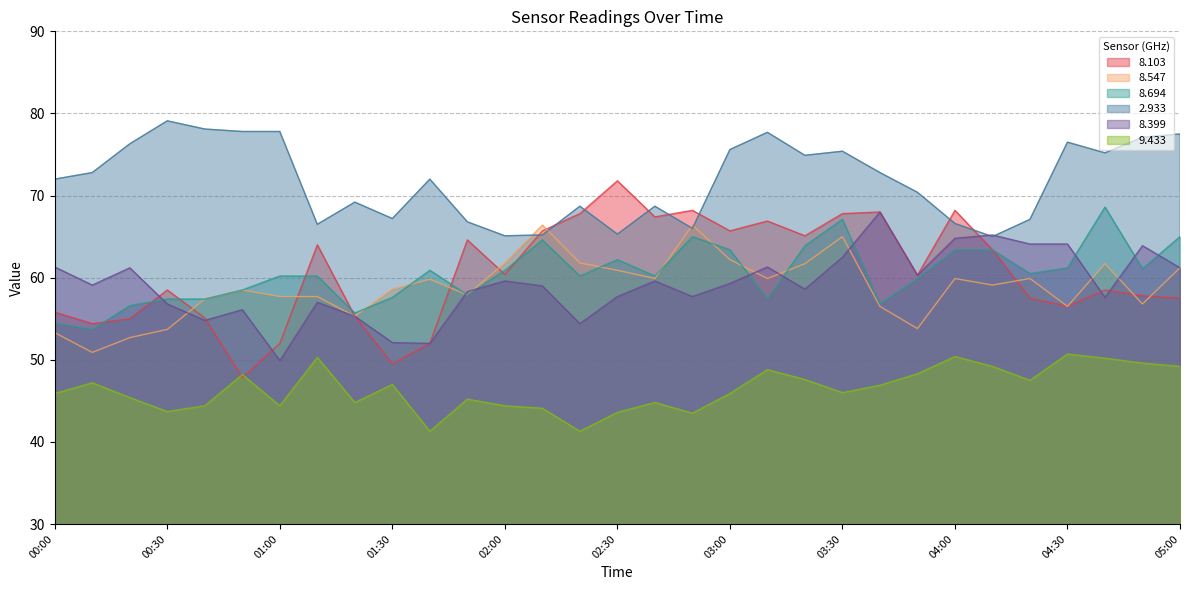

At which category does   8.694 reach its first local peak?

01:40